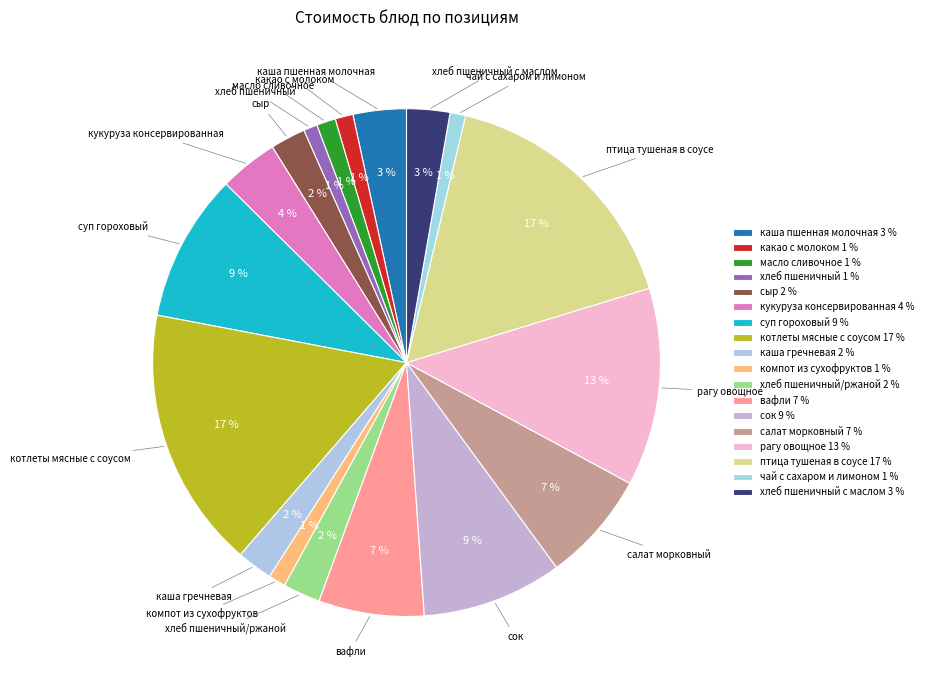

Is it true that салат морковный is 13% of the pie?

False